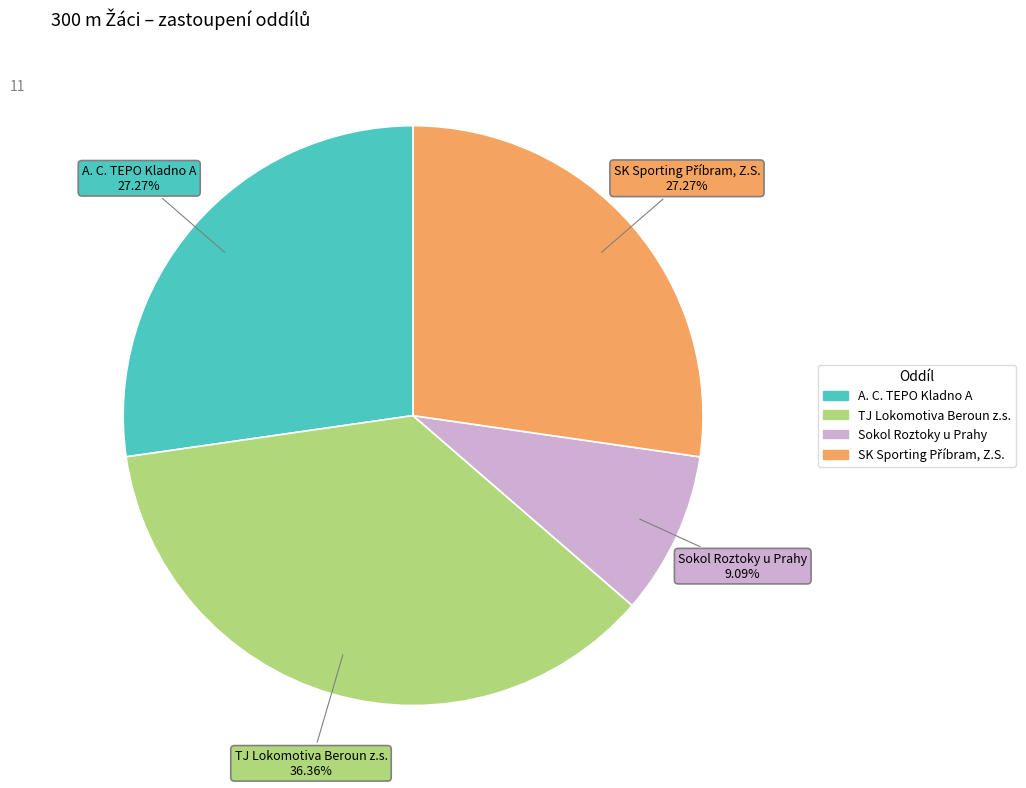

Count the number of slices in the pie.

4